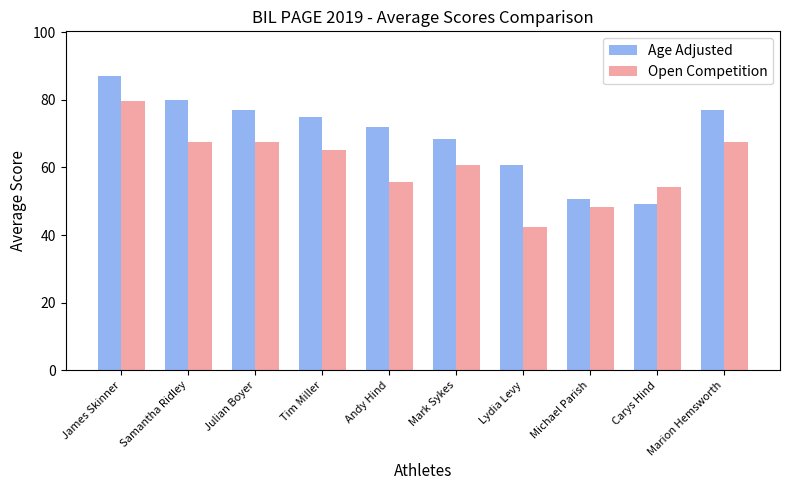

What is the label of the 3rd bar from the left?

Julian Boyer